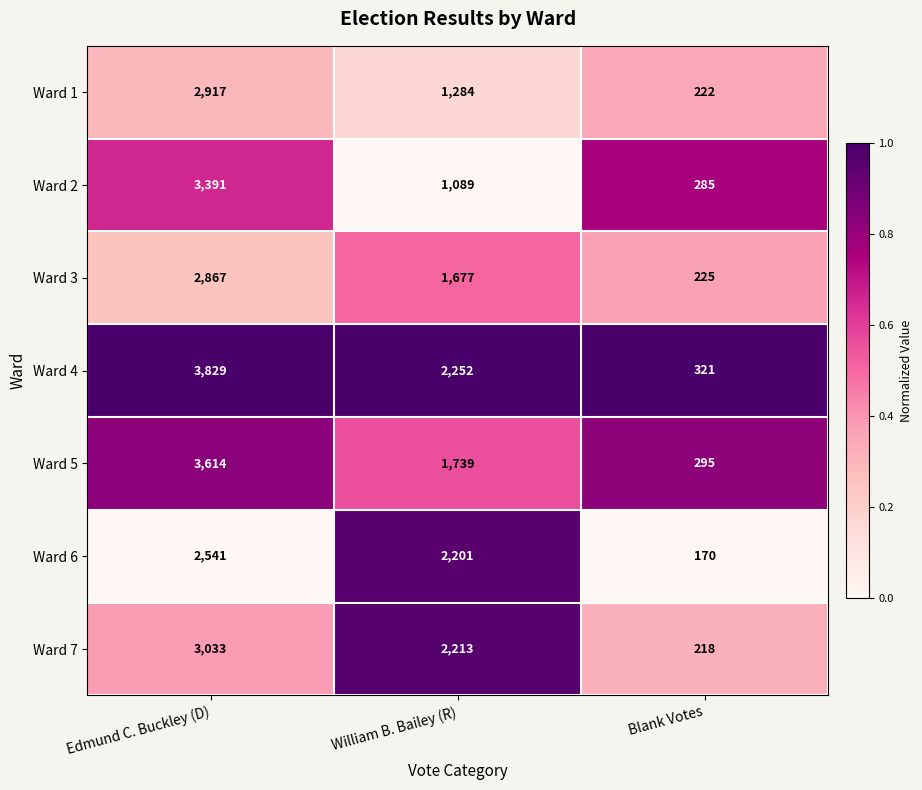

At Blank Votes, list the series in order from largest to smallest.

Ward 4, Ward 5, Ward 2, Ward 3, Ward 1, Ward 7, Ward 6